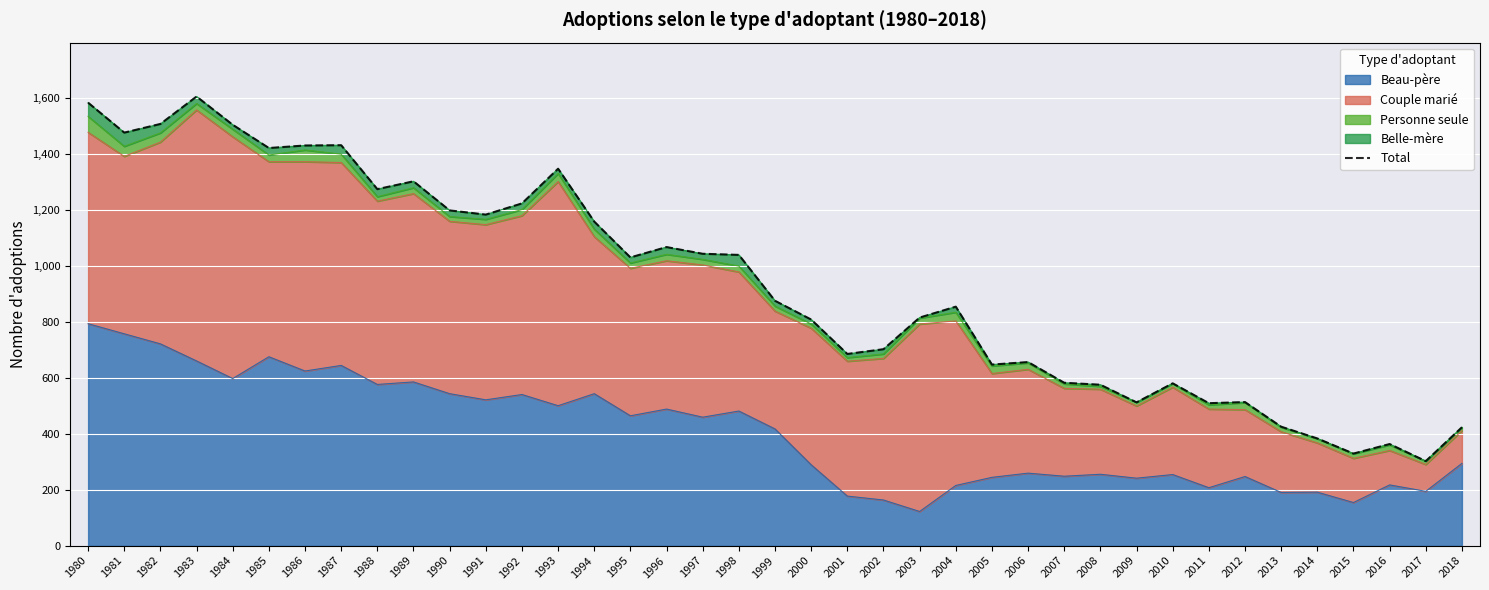

What is the minimum value shown in the chart?

302